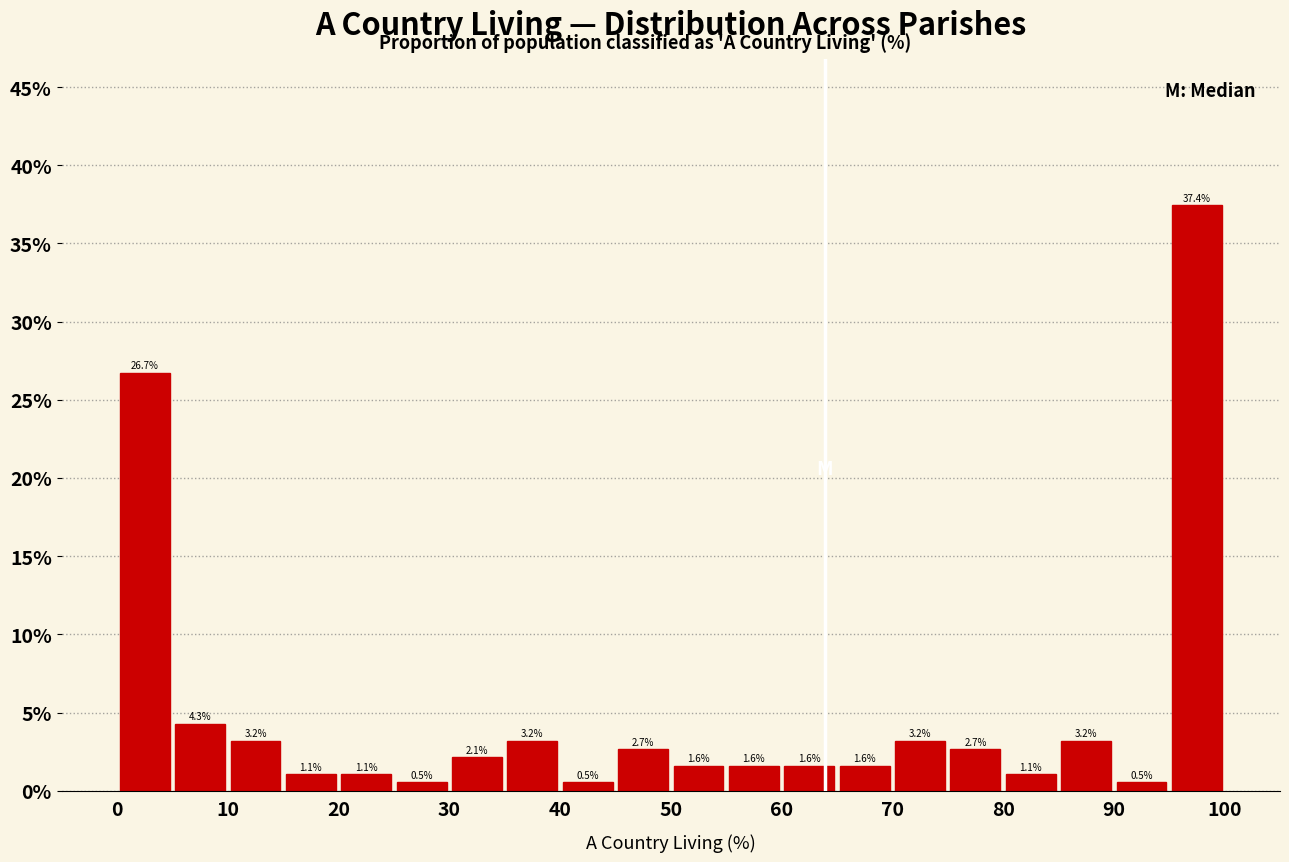

How tall is the bar that spans 60 to 65 on the x-axis?

1.6